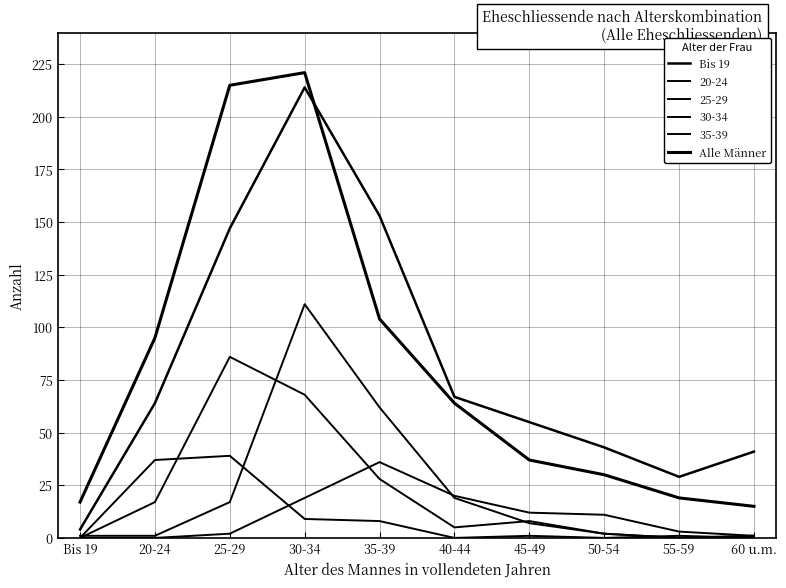

True or false: Alle Männer has a value of 138 at 20-24.

False